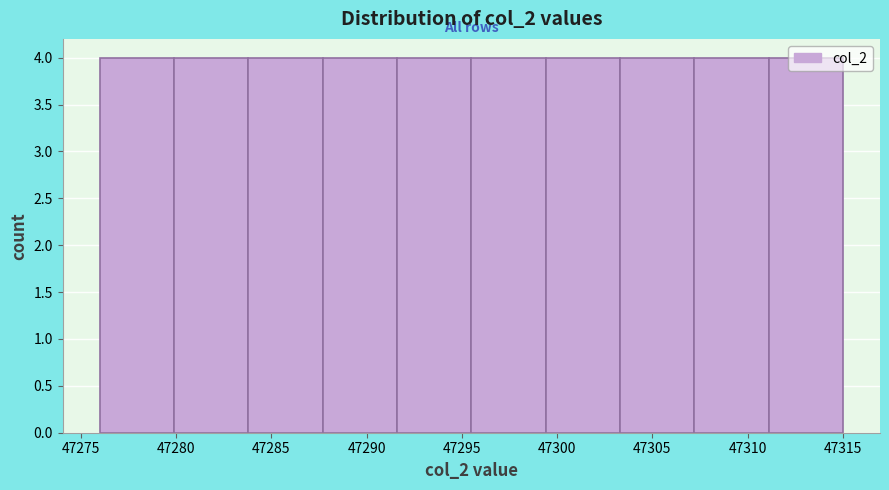

Reading left to right, transcribe this chart: for each bar, give the range it covers on the x-axis and its height. Neither the bar edges nor the heights are printed on the chart, so give them approximately, as read against the axes.

47276.0 to 47279.9: 4
47279.9 to 47283.8: 4
47283.8 to 47287.7: 4
47287.7 to 47291.6: 4
47291.6 to 47295.5: 4
47295.5 to 47299.4: 4
47299.4 to 47303.3: 4
47303.3 to 47307.2: 4
47307.2 to 47311.1: 4
47311.1 to 47315.0: 4